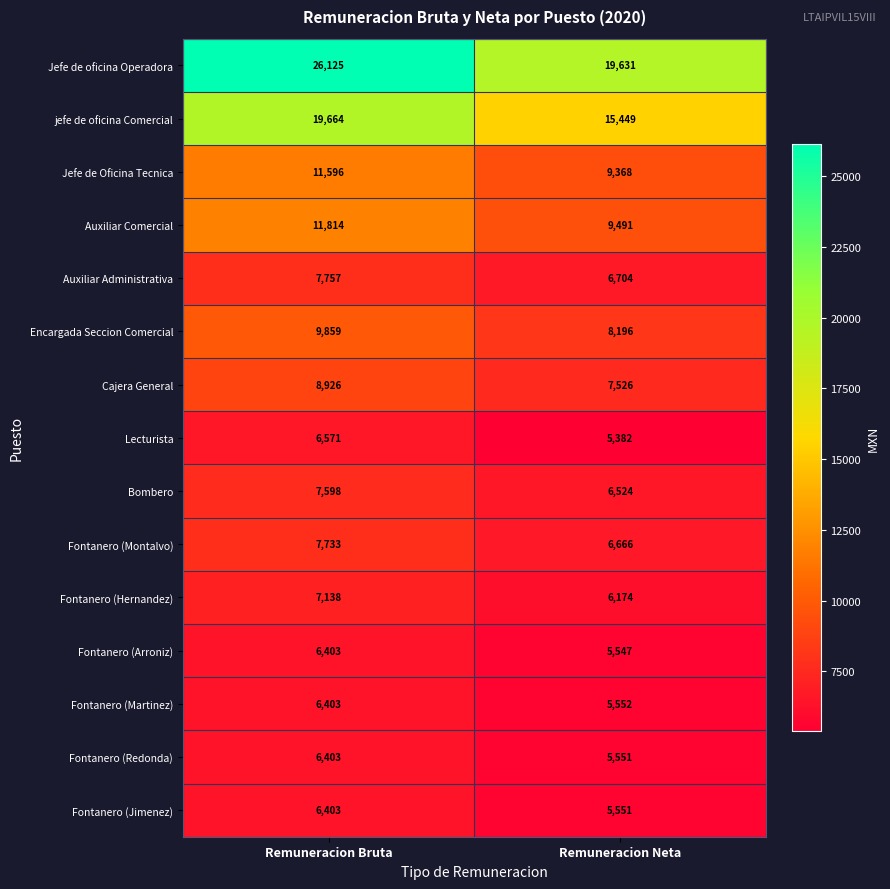

At how many categories does at least one series exceed 7815?

2